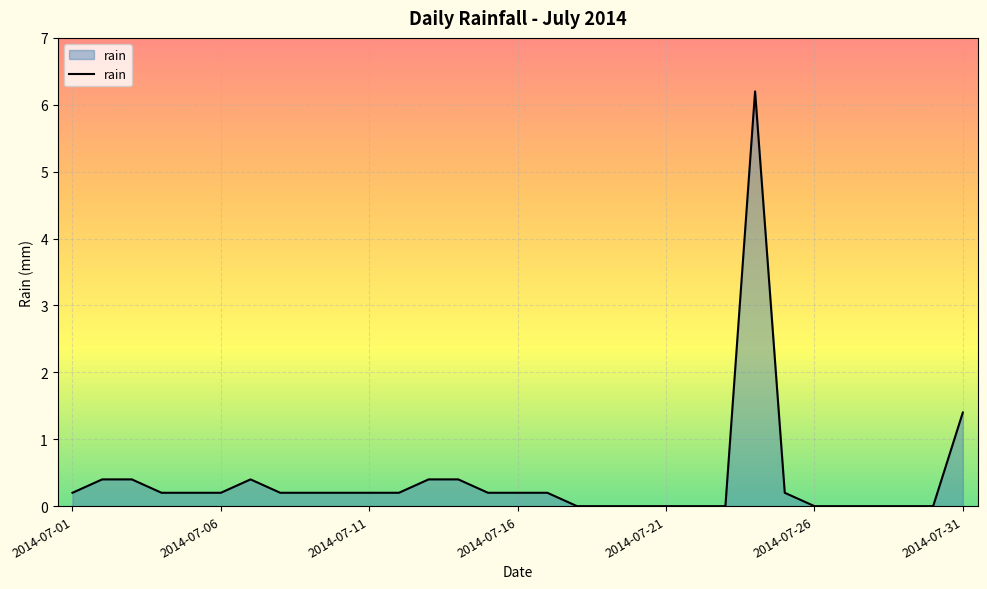

What is the greatest value displayed?

6.2